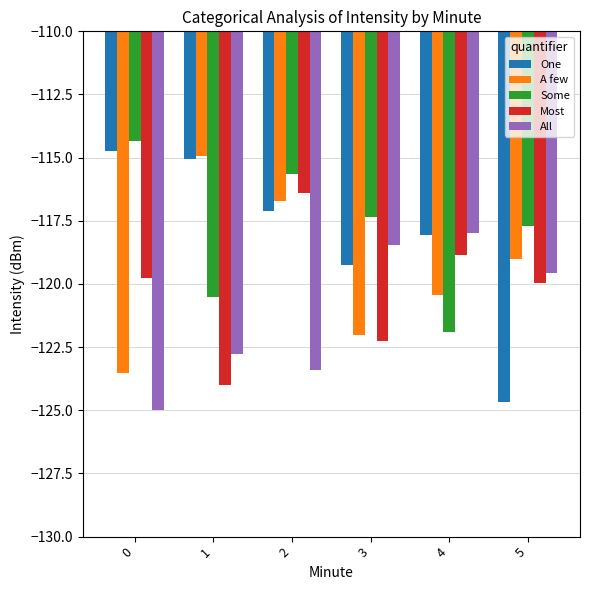

Is the value of Most at 5 greater than the value of One at 3?

No